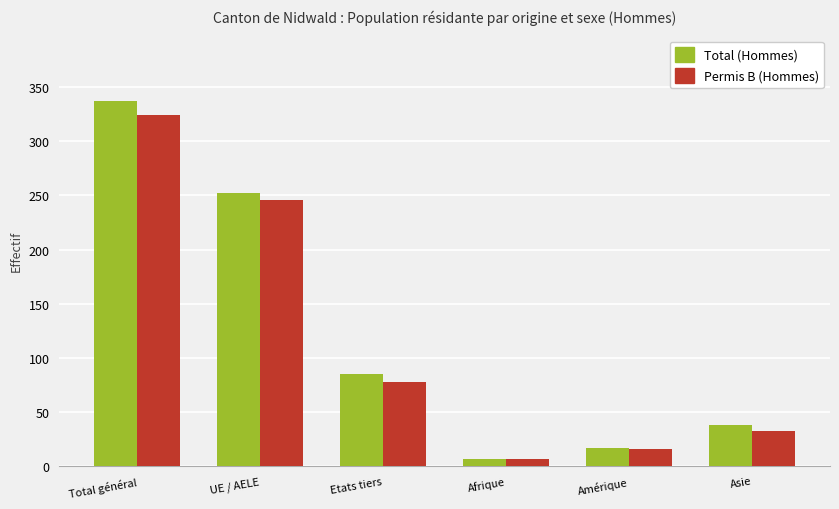

Which series has the largest range (max minus min)?

Total (Hommes)